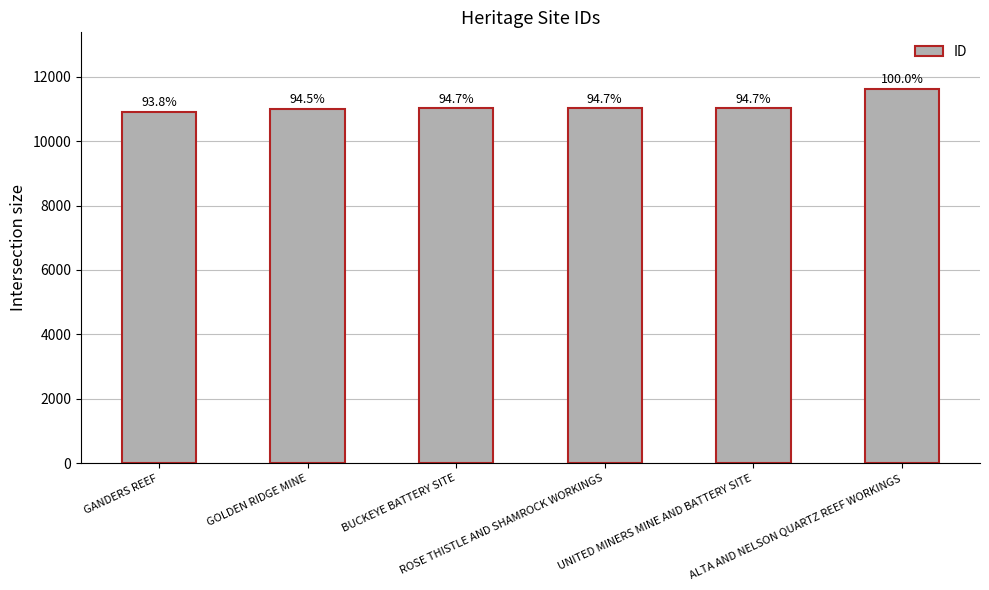

What is the value of the 1st bar from the left?

10908